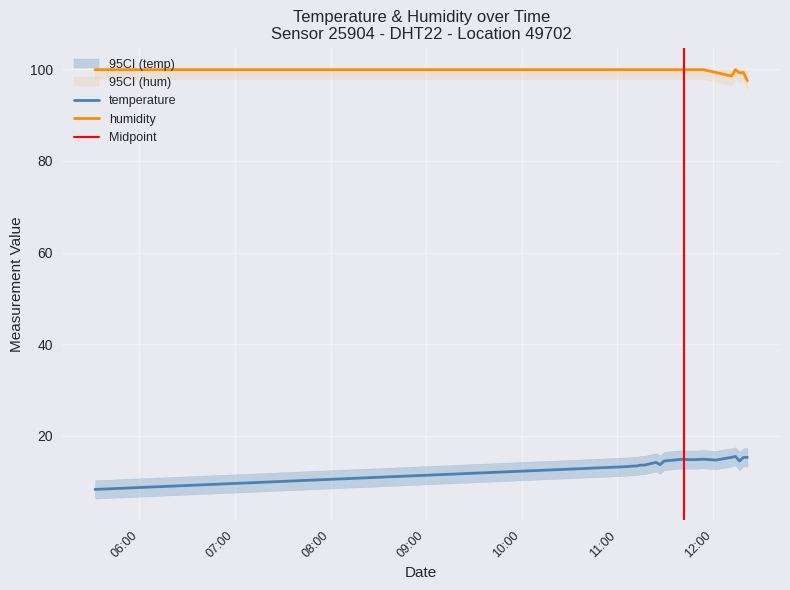

Is it true that humidity equals 171.3 at 2024-02-26T11:48:59?

False